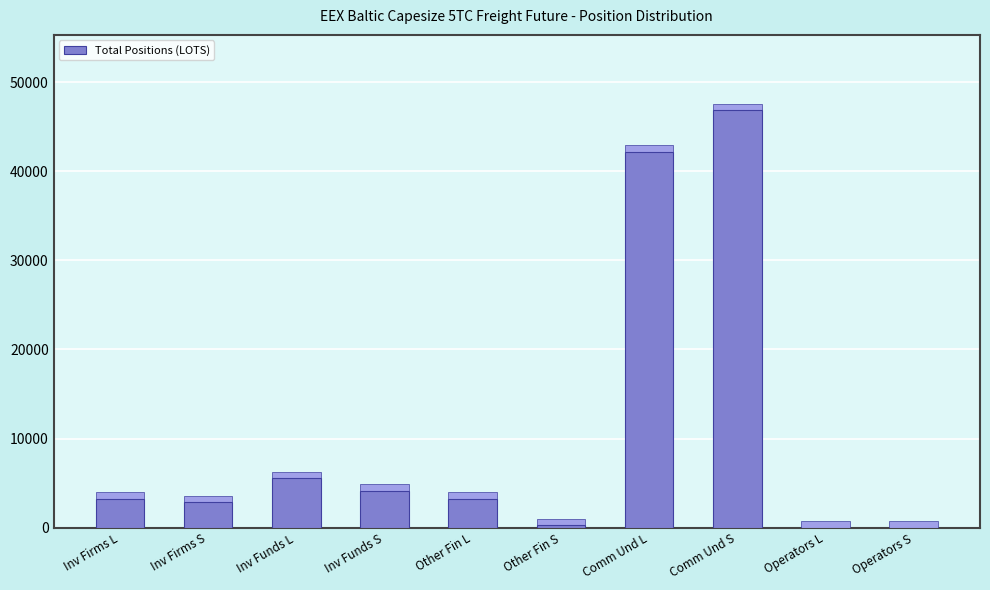

True or false: the data shows 5526.1 at Inv Funds L.

True